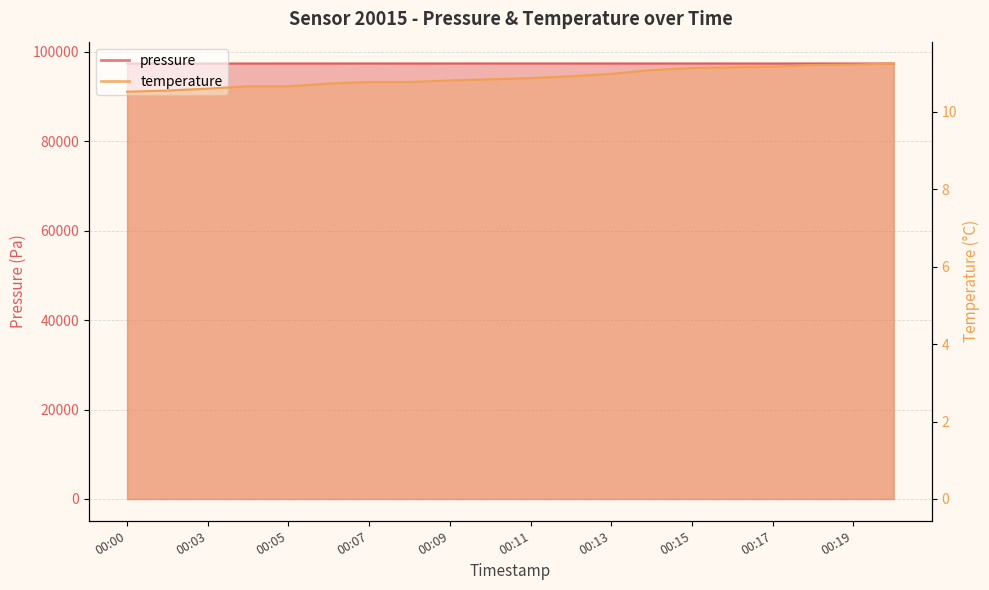

What is the total value across all series at 00:15?

97411.1